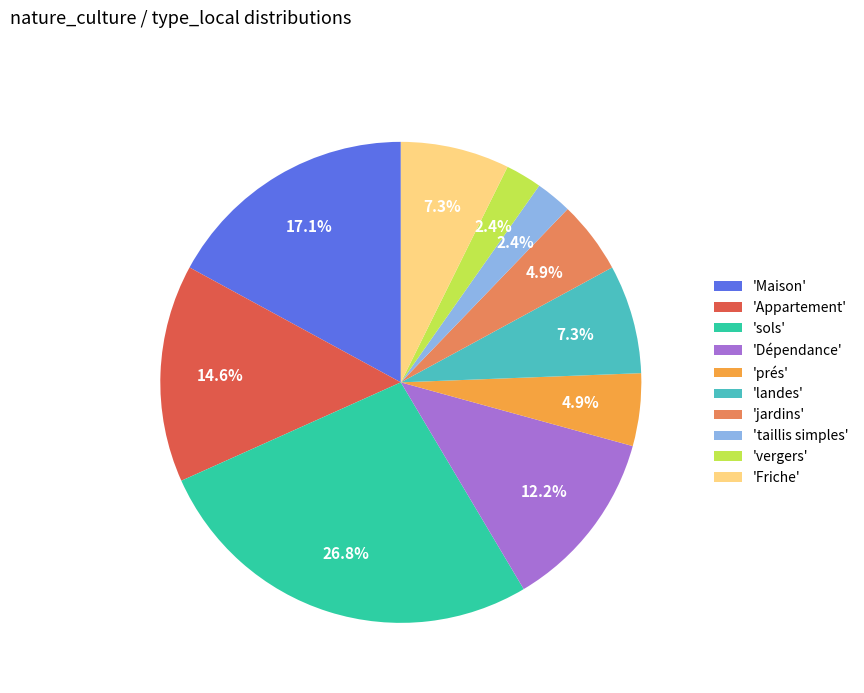

To the nearest percent, what is the average slice percentage?

10%